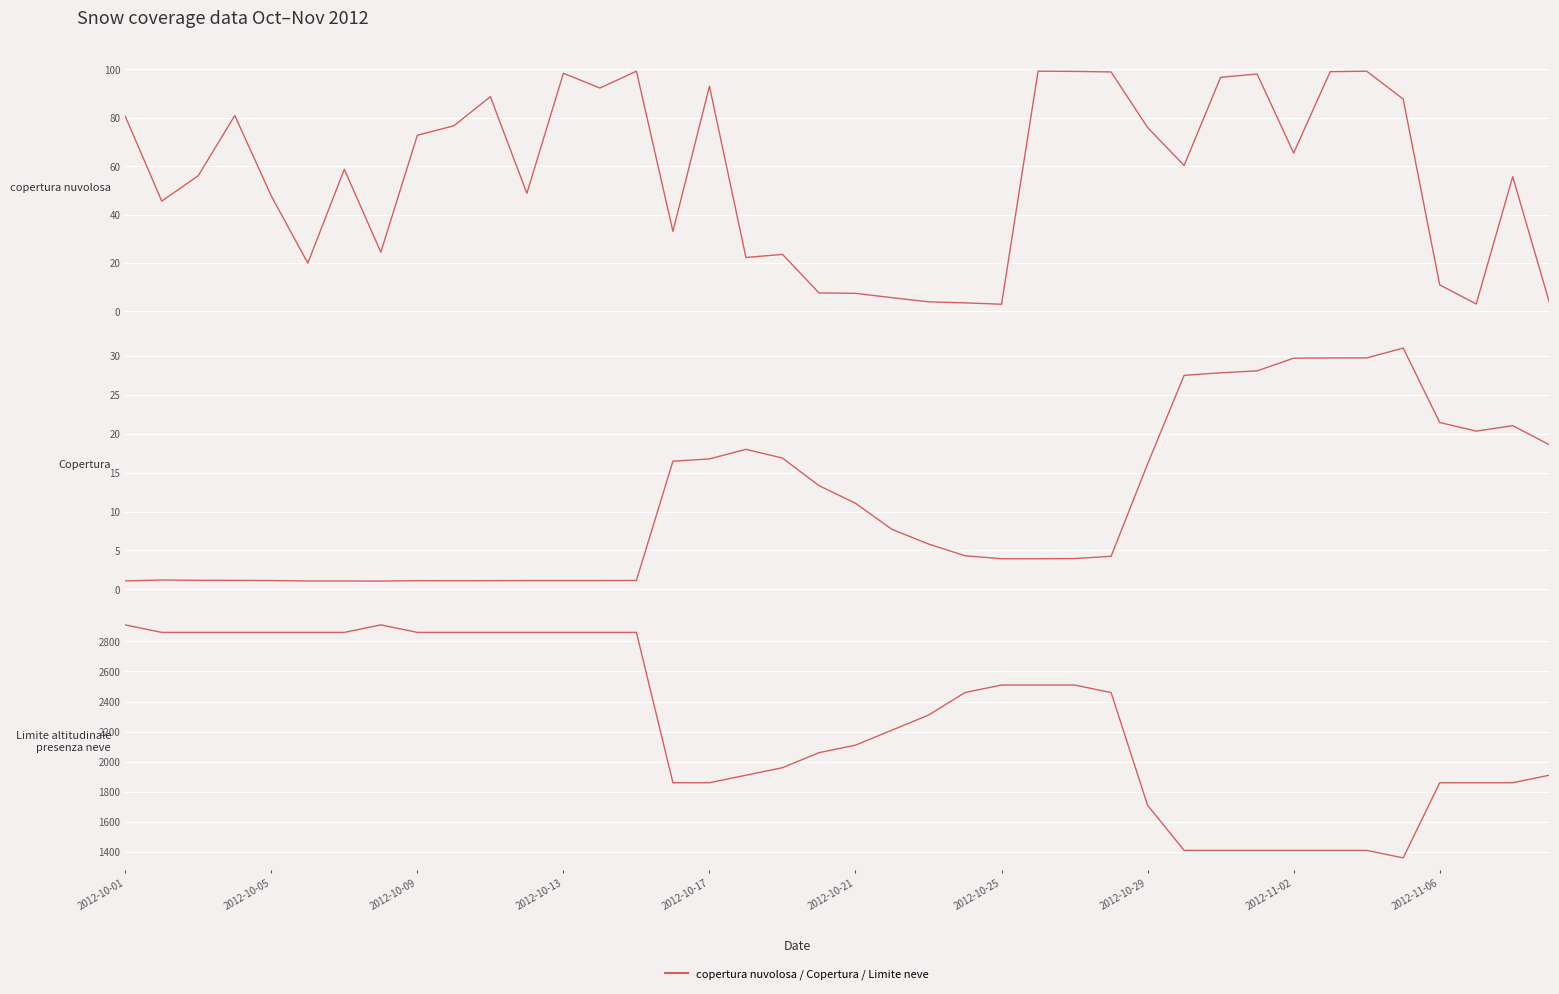

What is the average value of the Limite altitudinale
presenza neve series?

2268.8